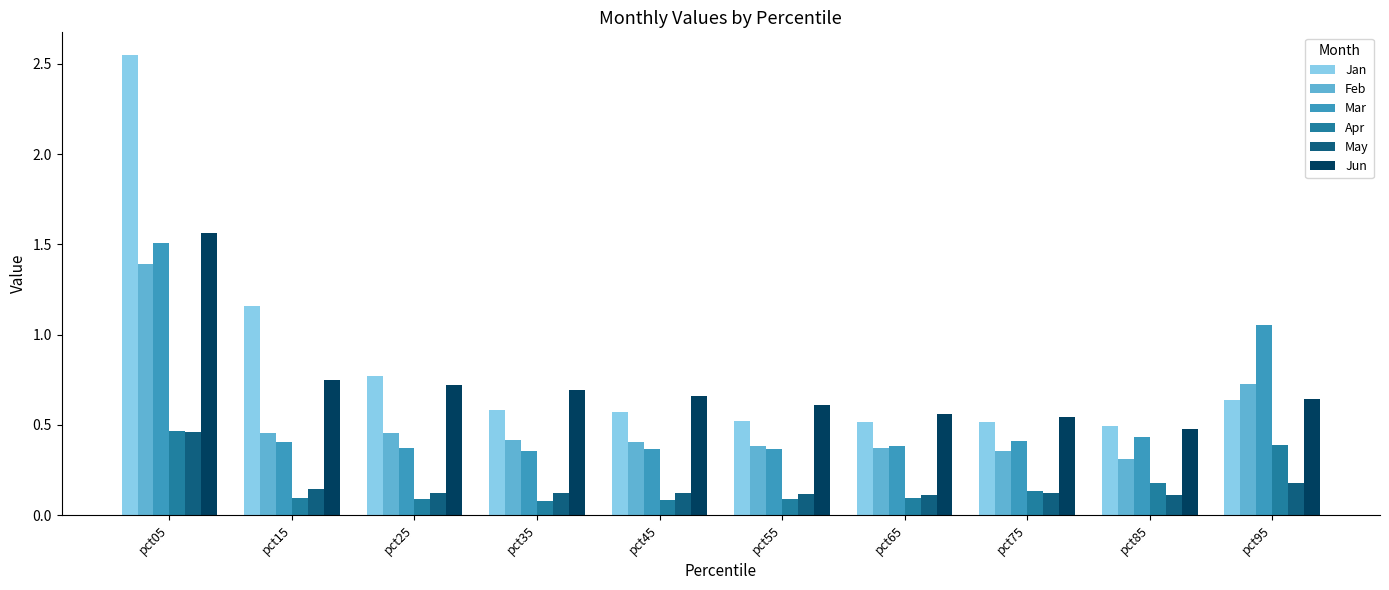

At which category is the sum across all series the highest?

pct05